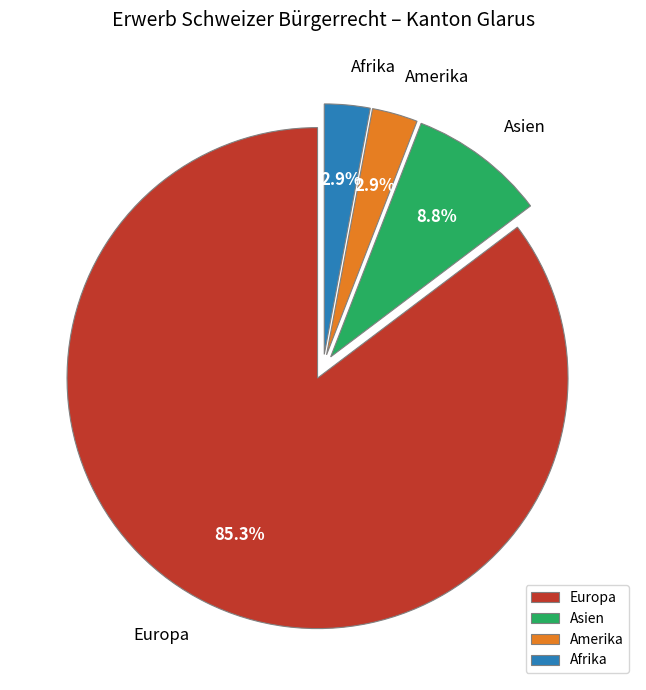

How many segments does this pie chart have?

4